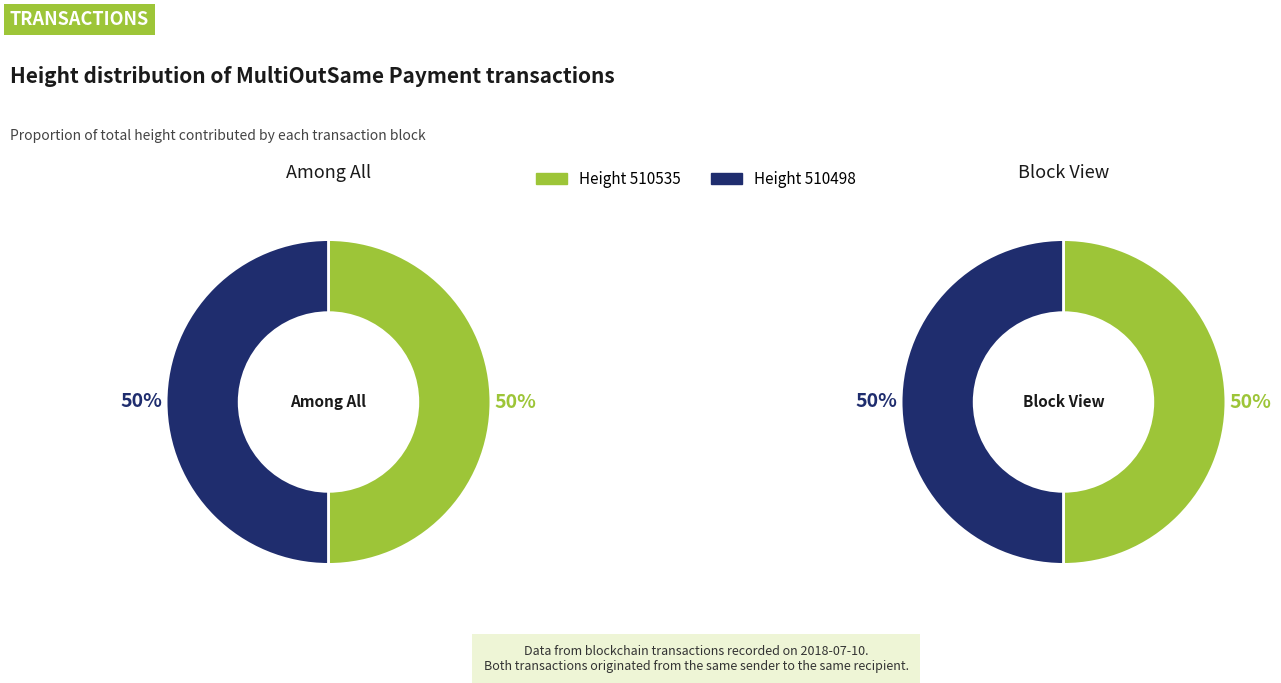

What is the total percentage of 510535 and 510498?

100.0%